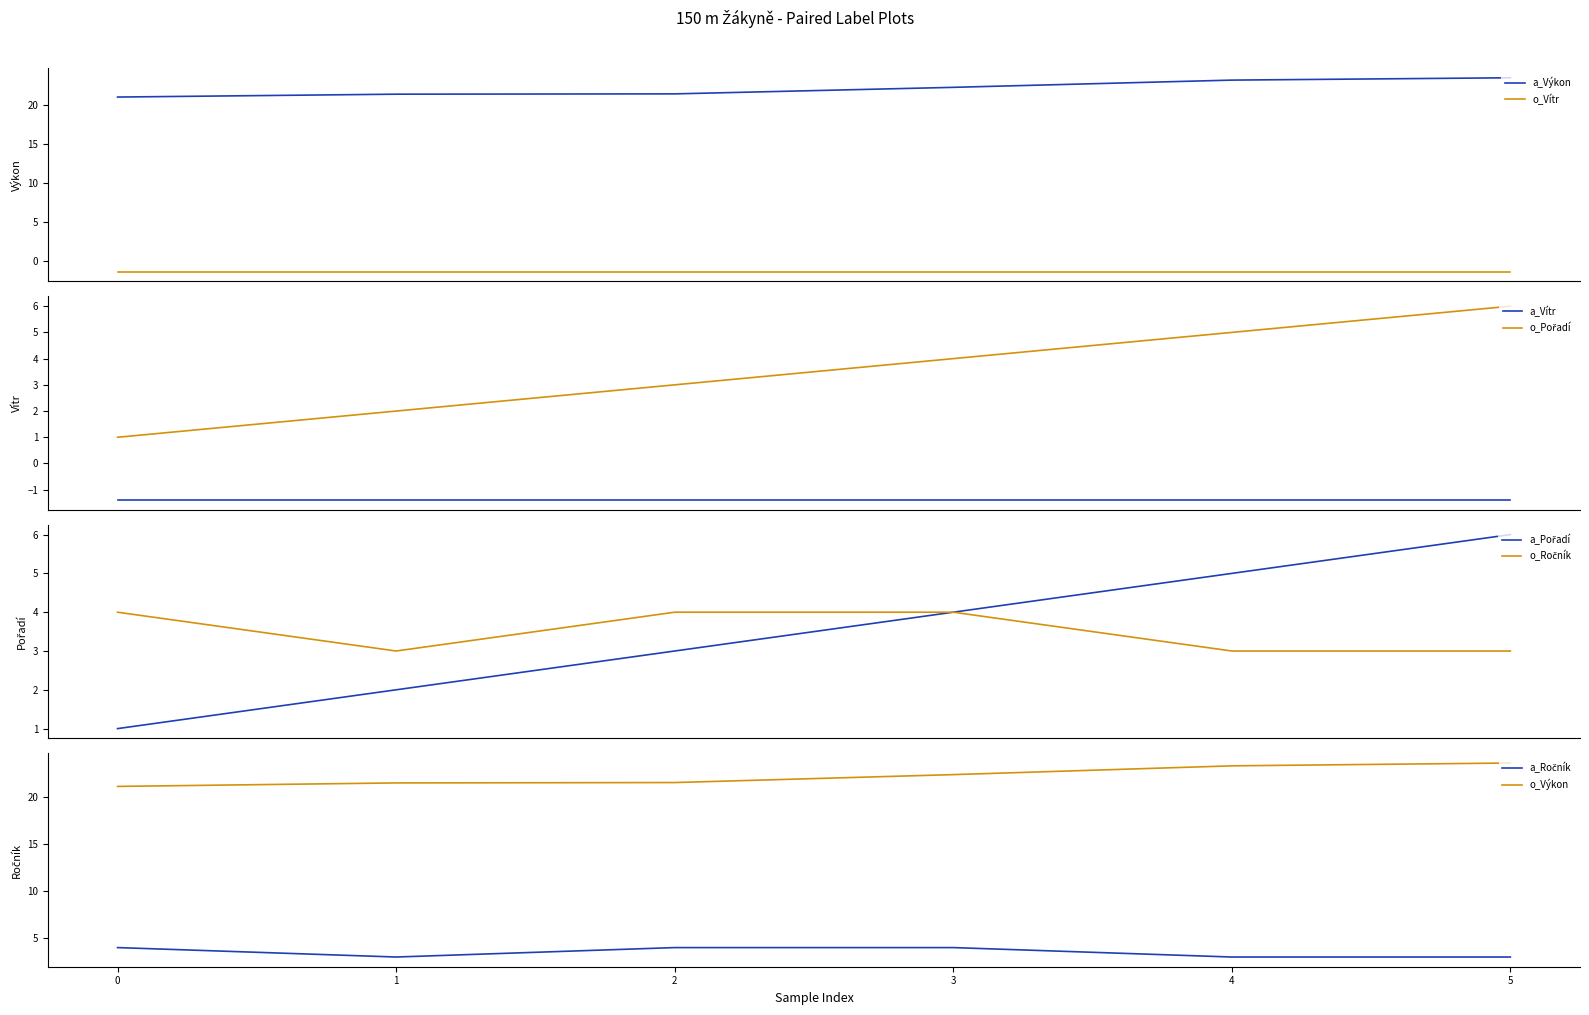

What is the lowest value of the o_Vítr series?

-1.4